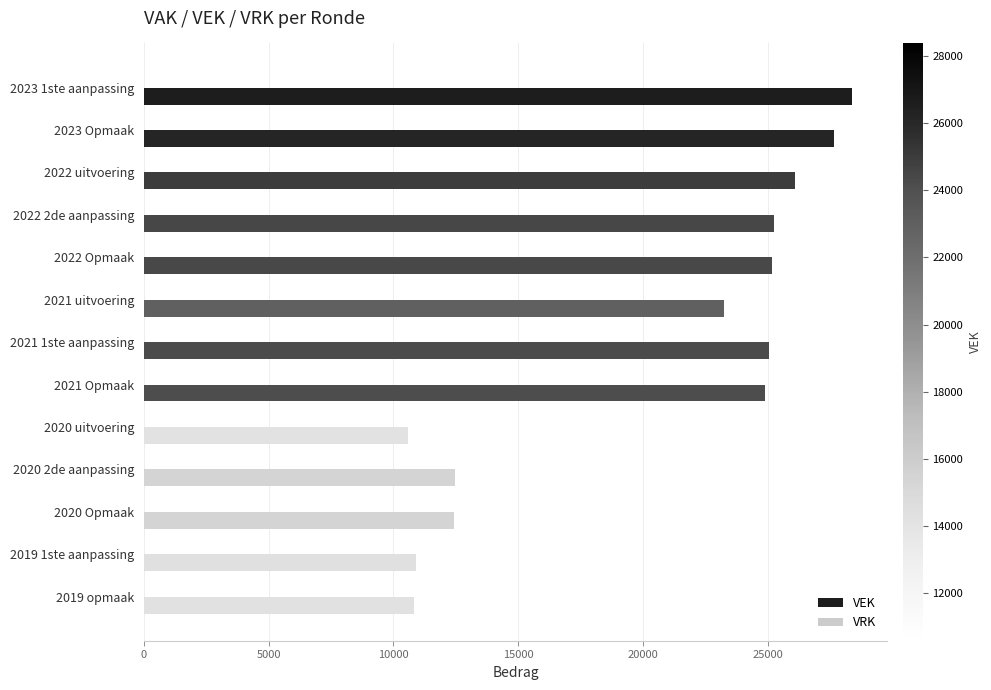

What is the greatest value displayed?

28361